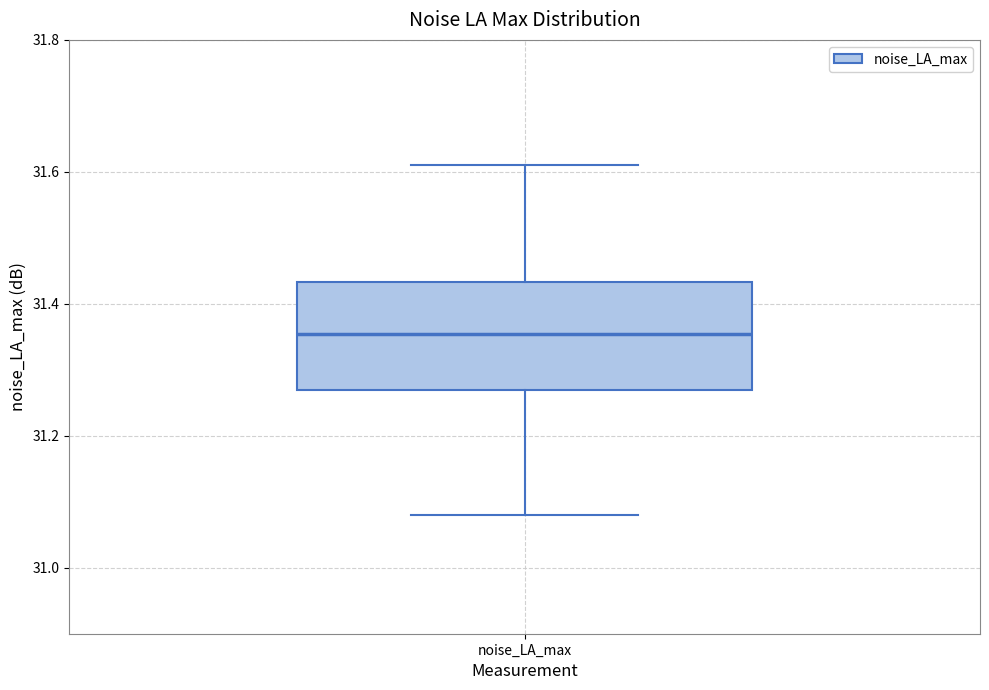

Where does the upper whisker of the box for noise_LA_max end on the y-axis? The values are not printed on the chart, so give them approximately, as read against the axis.

31.62